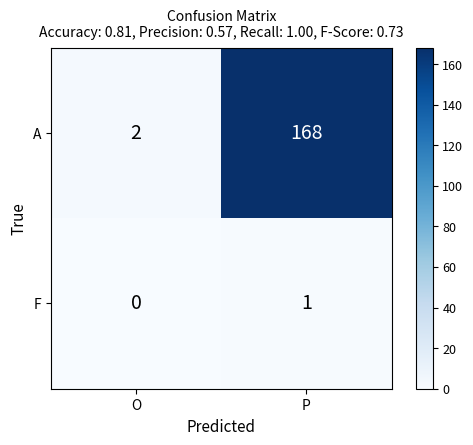

At which label is A closest to 85?

O